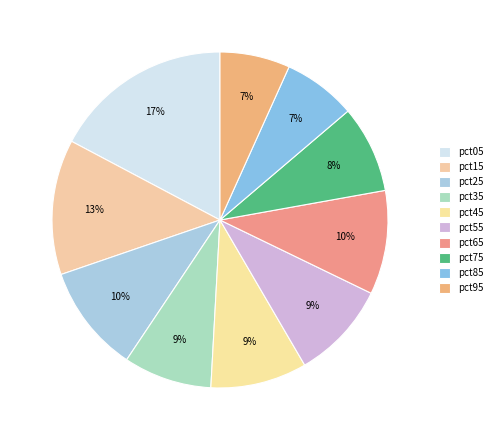

To the nearest percent, what percentage of the pie is pct65?

10%